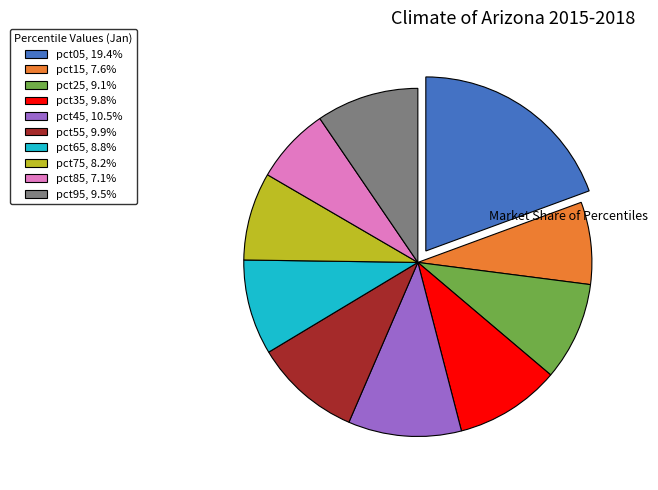

How many slices are in this pie chart?

10